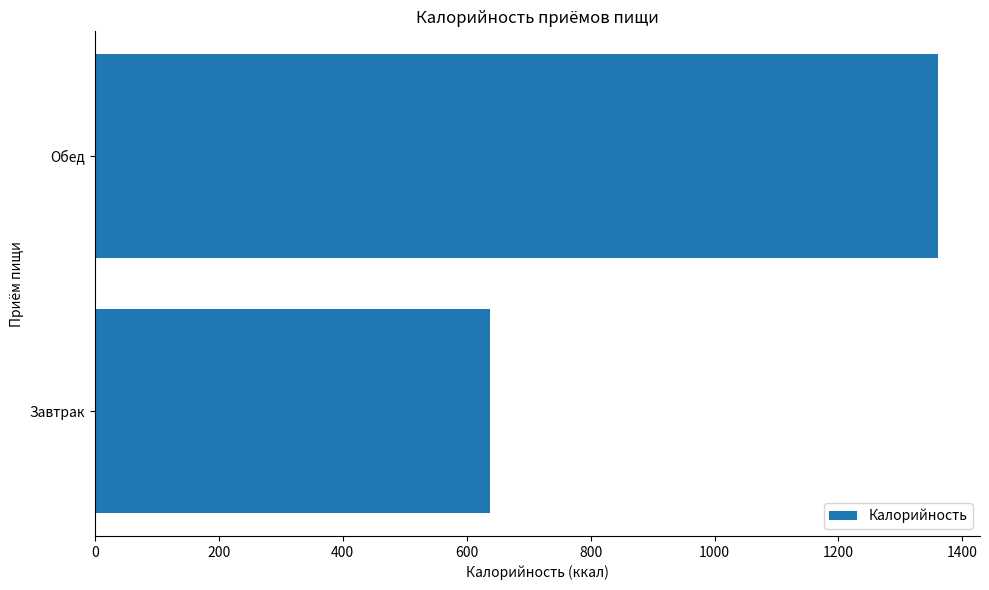

What is the difference between the maximum and minimum values?

723